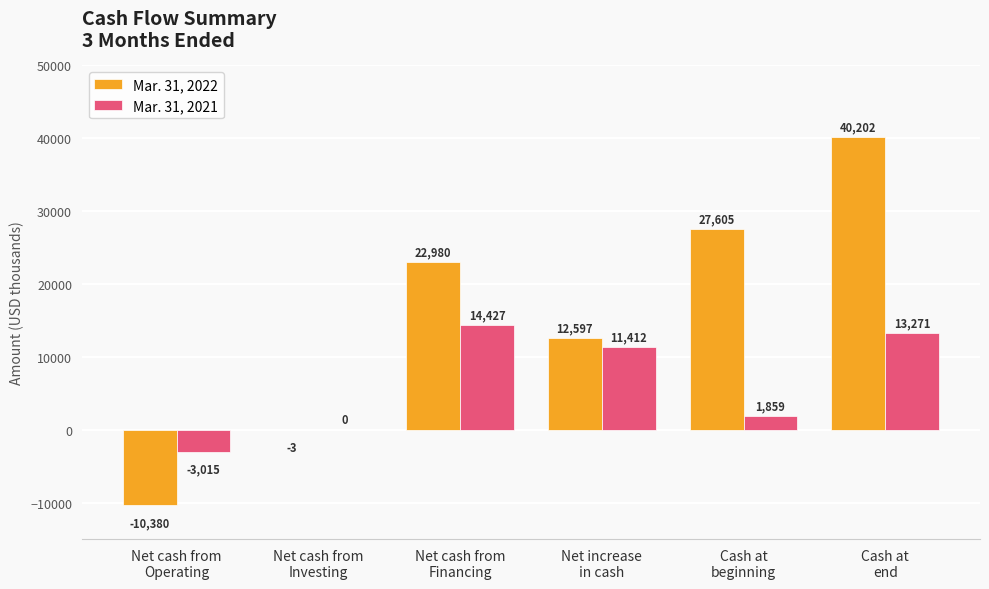

What is the sum of all Mar. 31, 2021 values?

37954